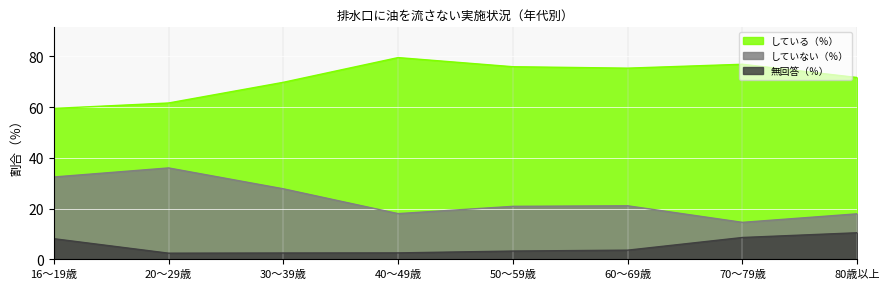

What is the total value across all series at 20～29歳?

100.0